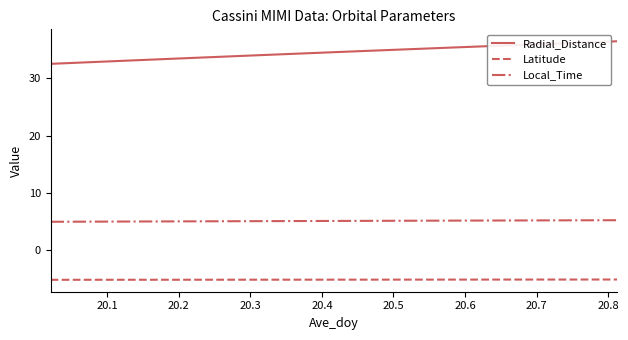

True or false: Local_Time and Latitude intersect in this chart.

False